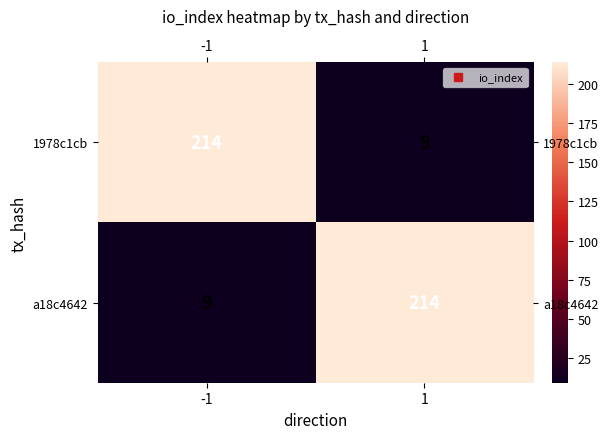

At which label is a18c4642 closest to 111?

-1